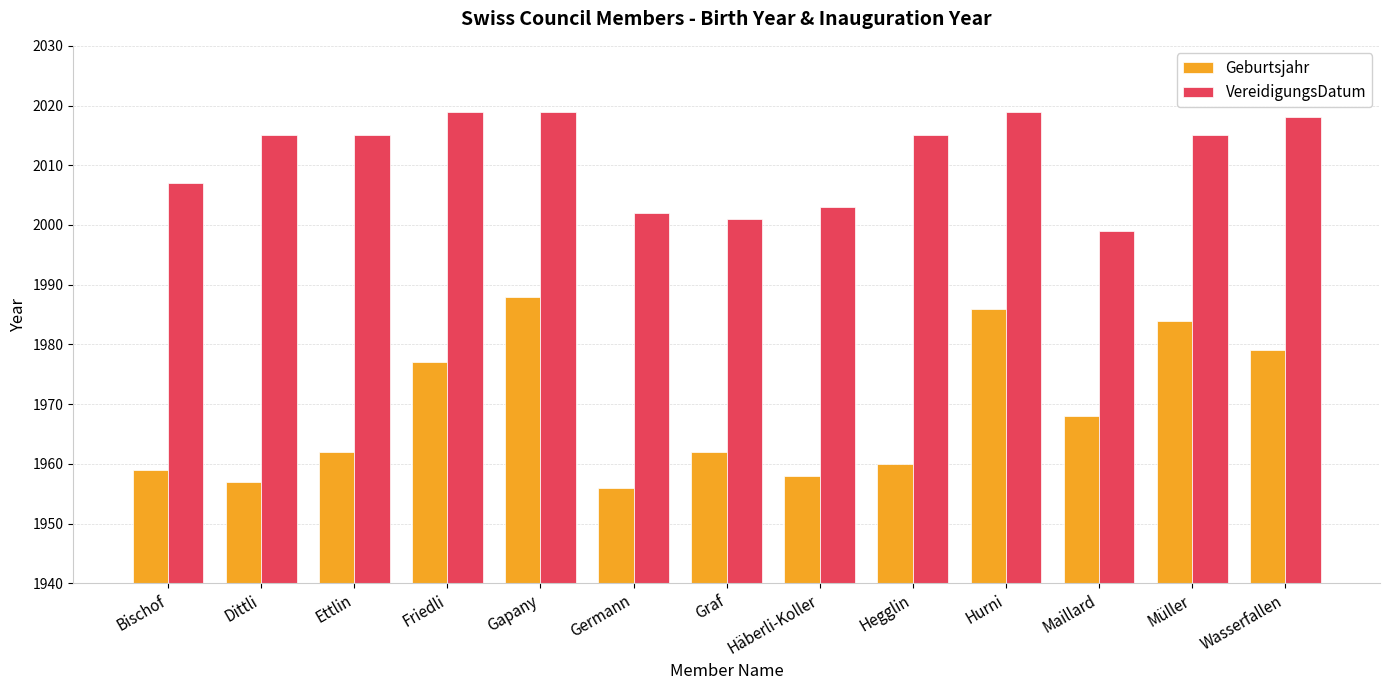

List the series in order of their overall mean, lowest first.

Geburtsjahr, VereidigungsDatum